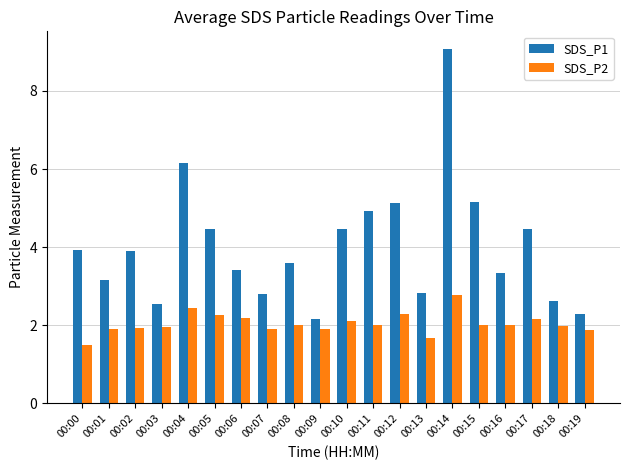

Where does the SDS_P2 series first go above 2?

00:04